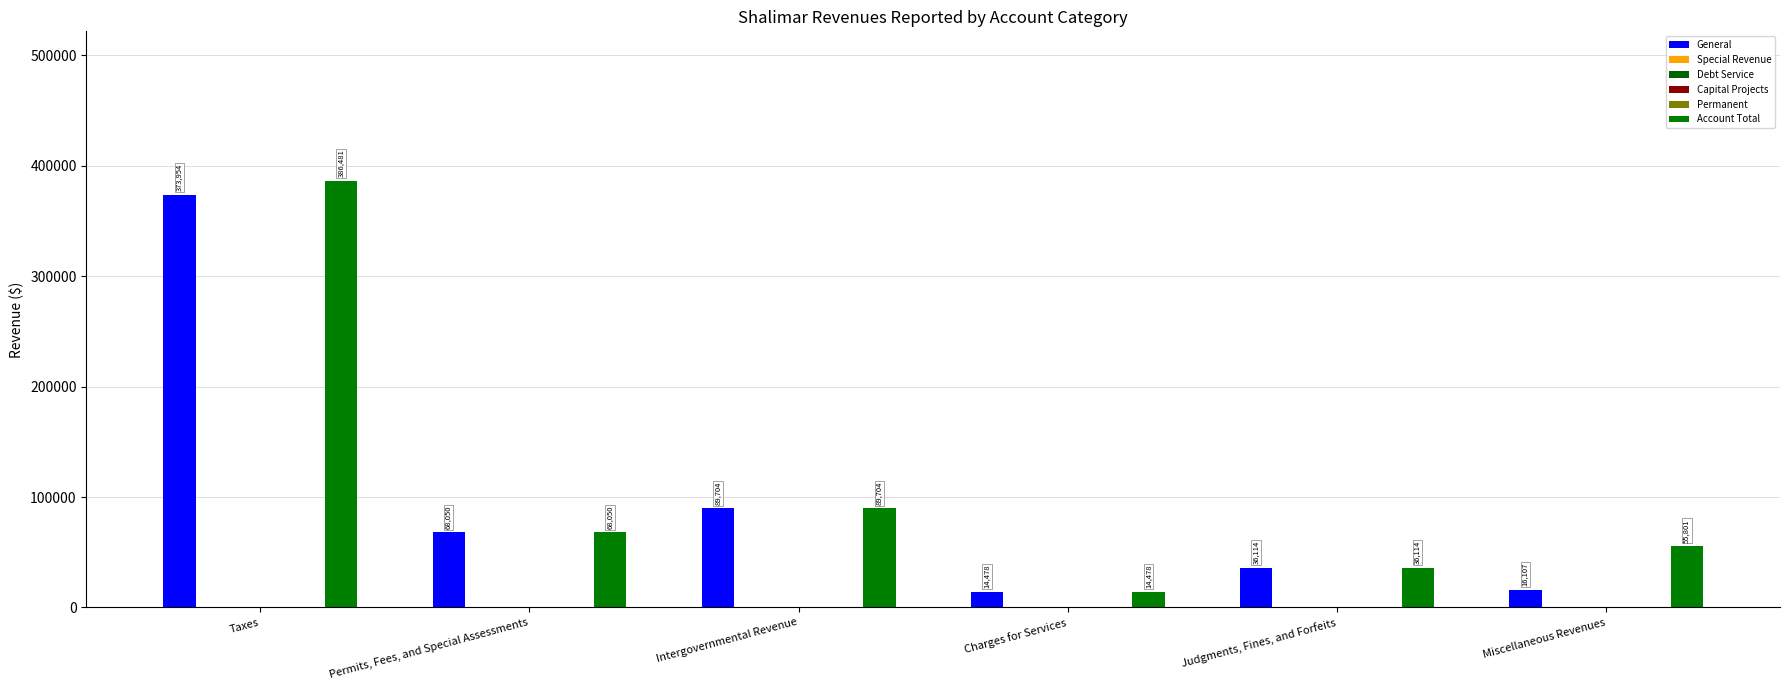

How many categories are shown in the chart?

6